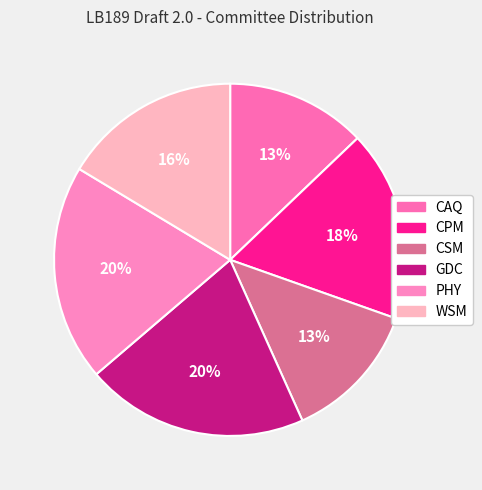

To the nearest percent, what is the average slice percentage?

17%